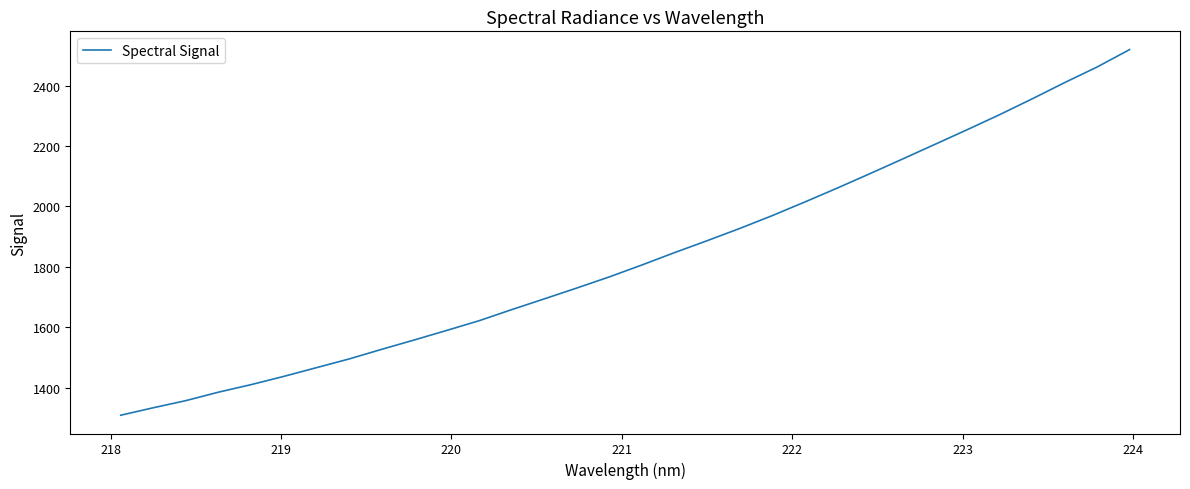

What is the smallest value displayed?

1309.2